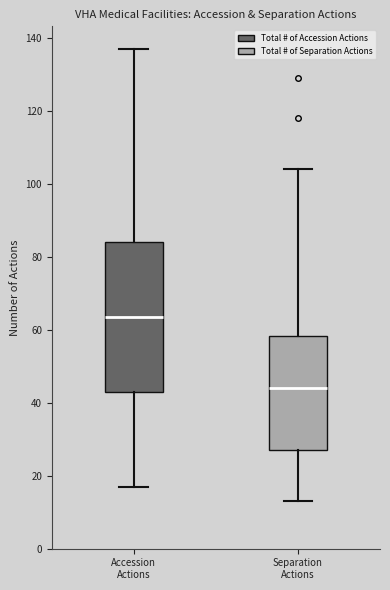

Comparing the boxes themselves (not the whiskers), which one is the tallest?

Accession Actions